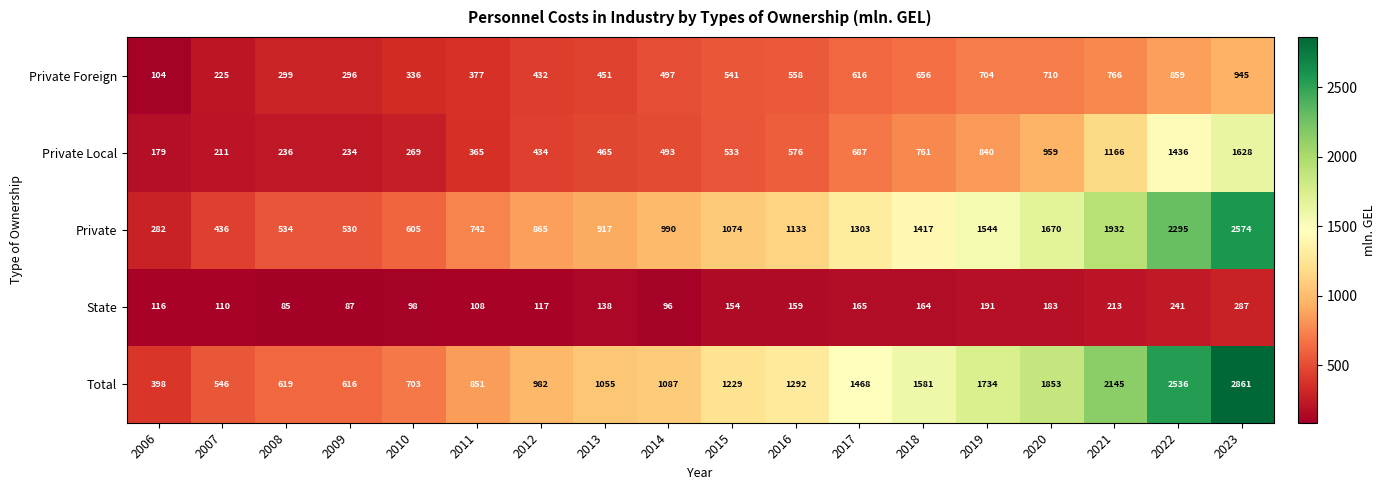

Which category has the highest value in the Total series?

2023